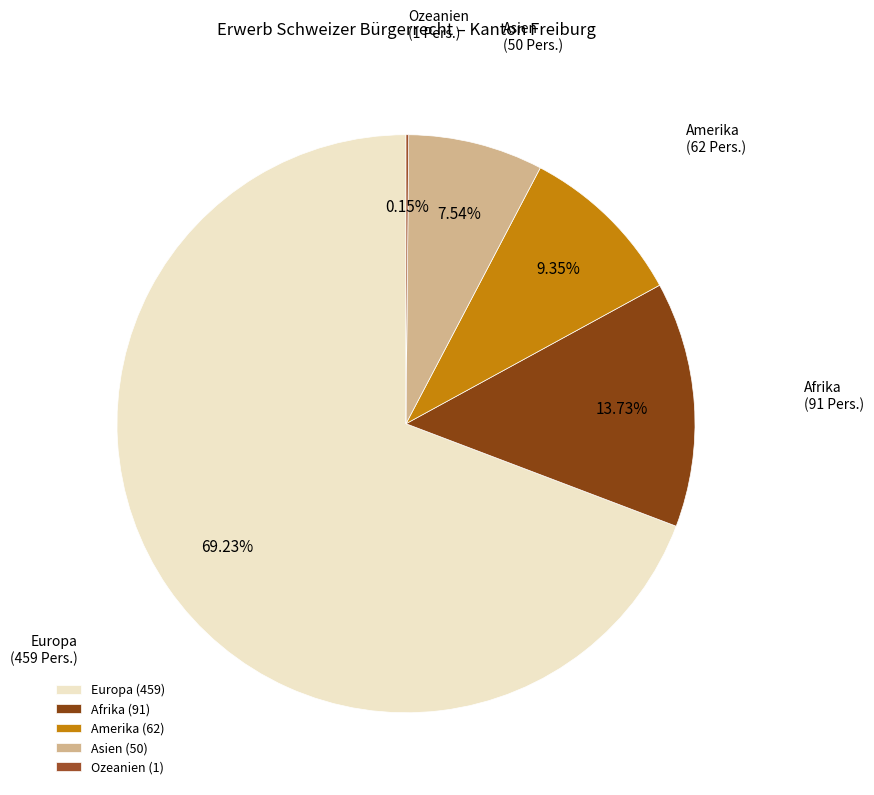

Which slice is the largest?

Europa